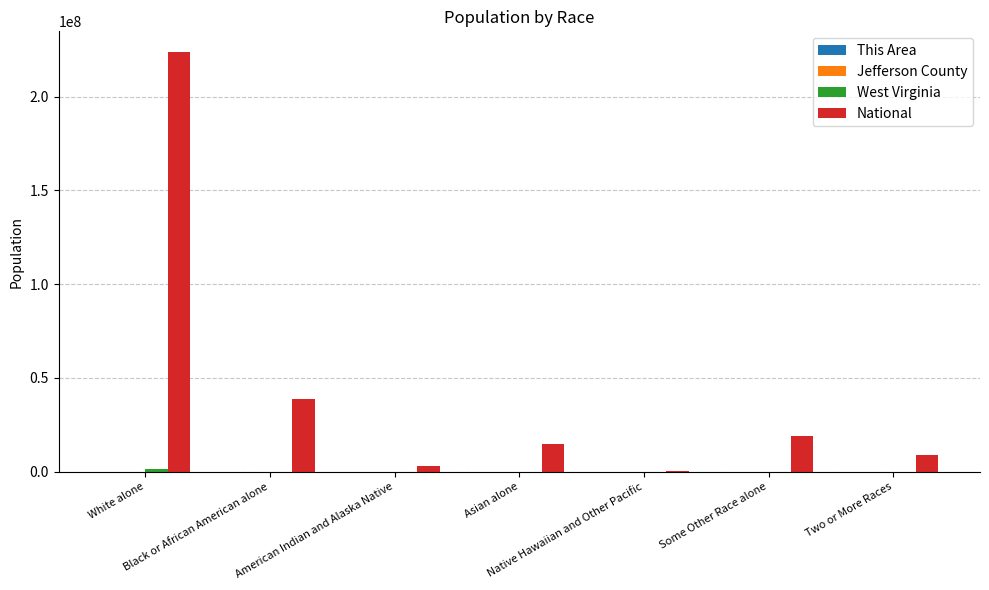

What is the sum of all National values?

308745538